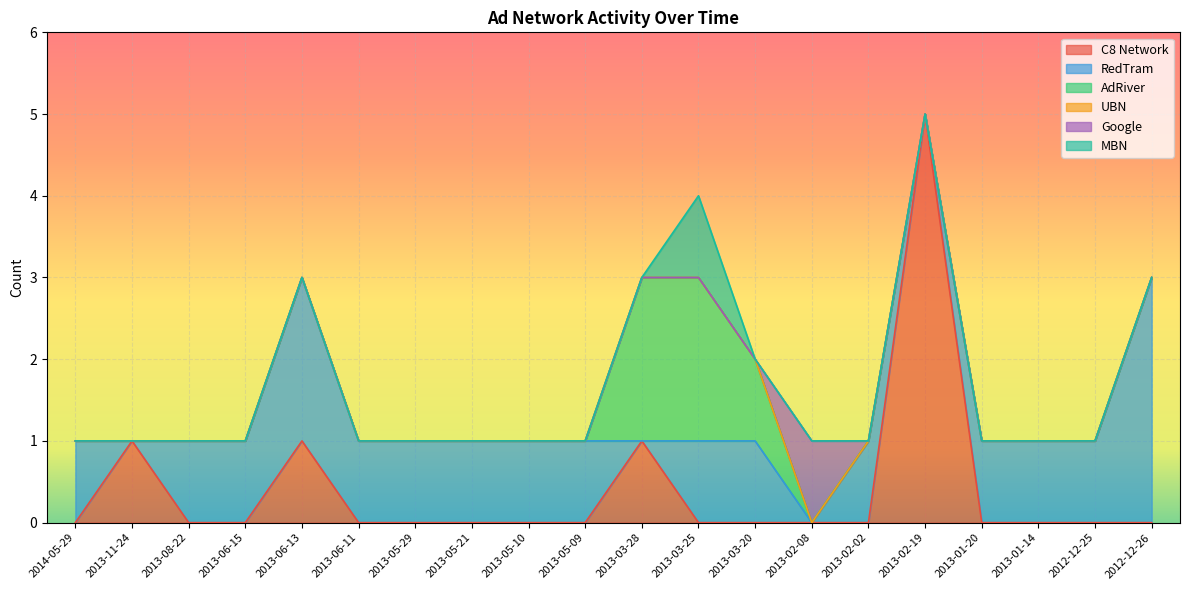

What is the average value of the RedTram series?

1